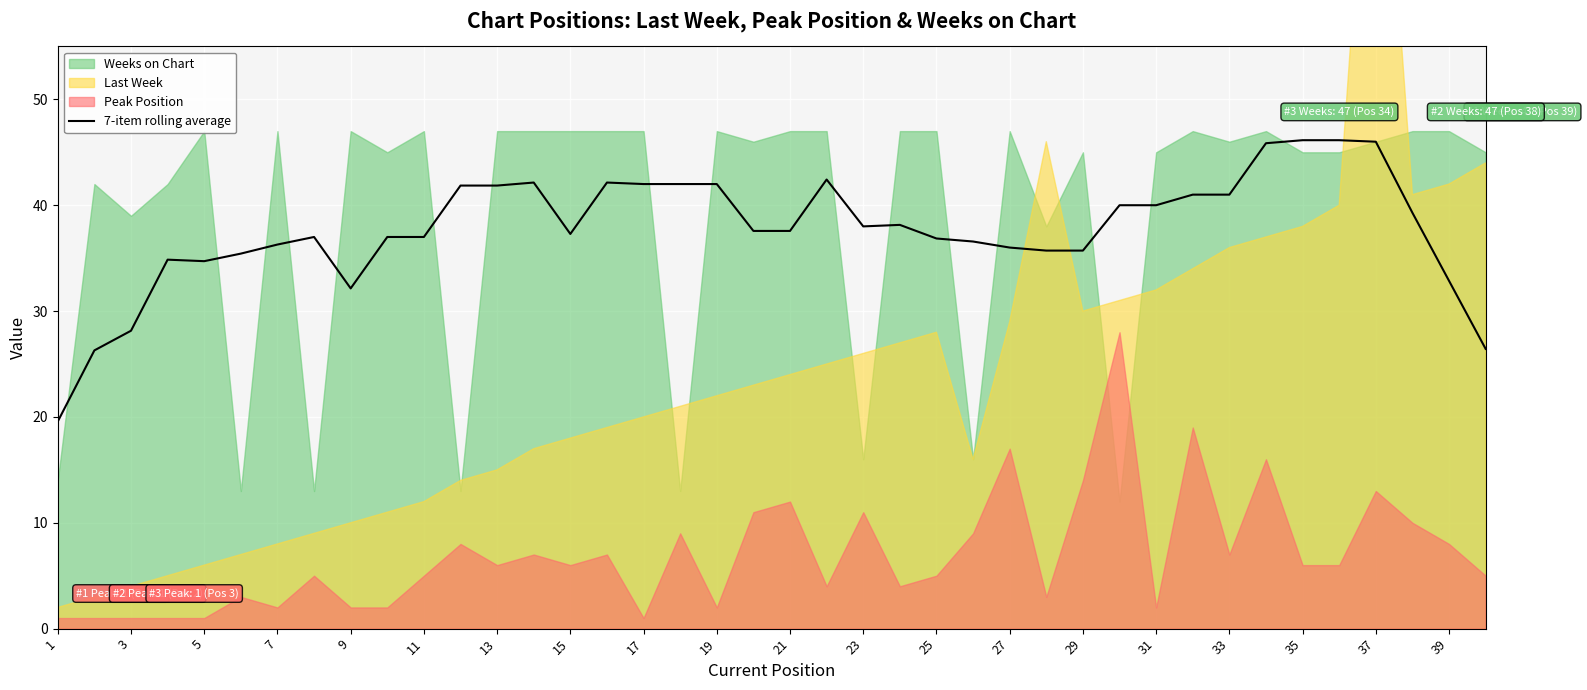

How many lines are shown in the chart?

1